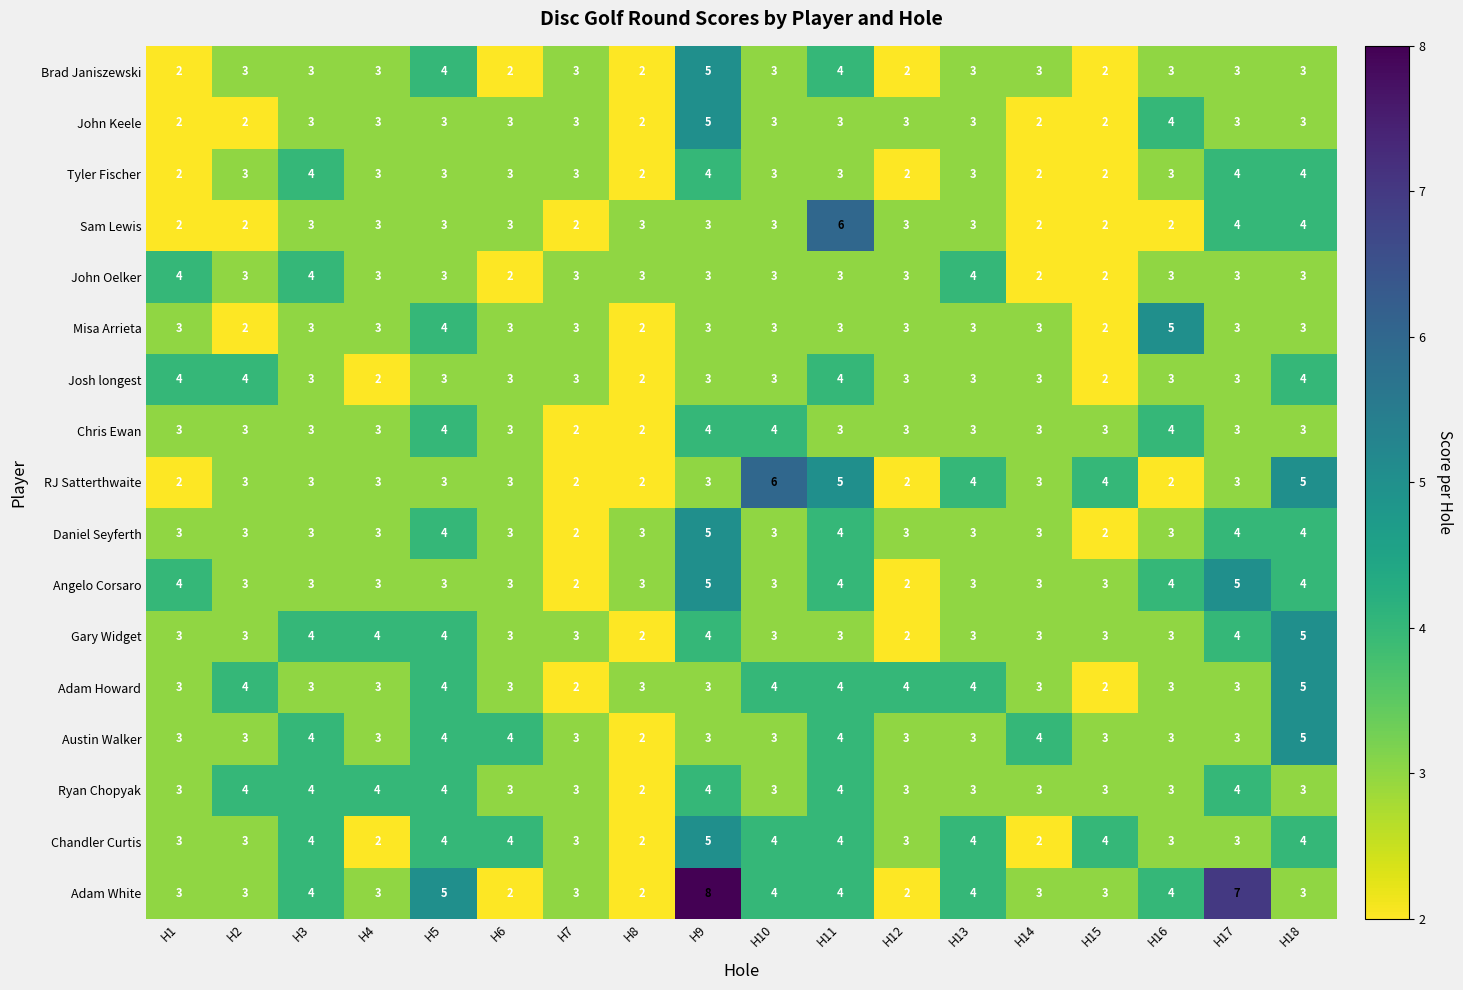

True or false: Ryan Chopyak has a value of 3 at H14.

True